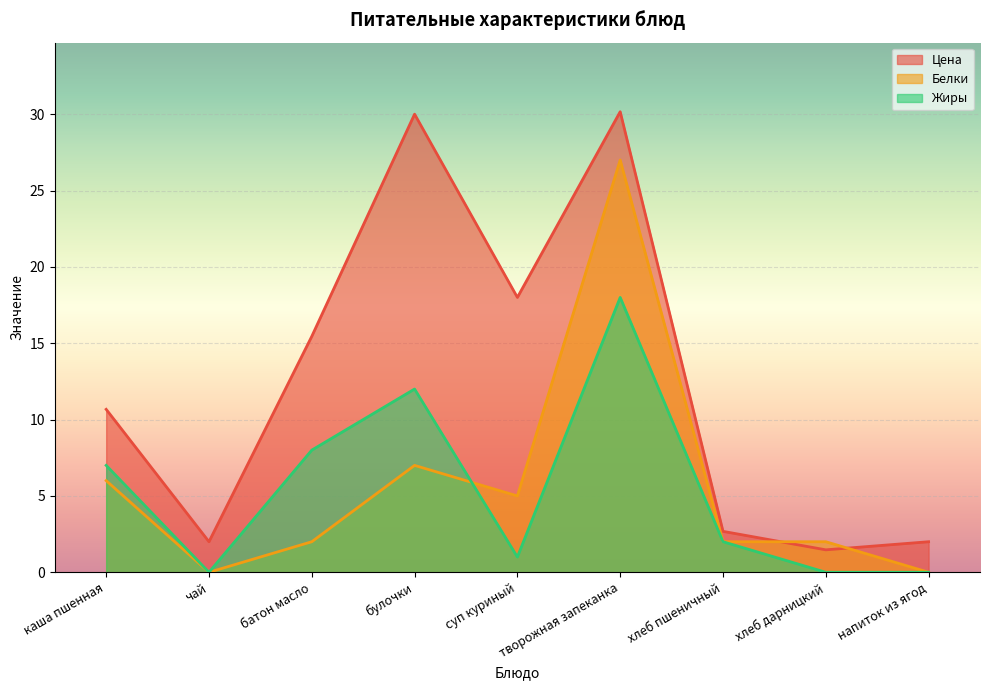

What is the difference between the second highest and minimum values in the Цена series?

28.5